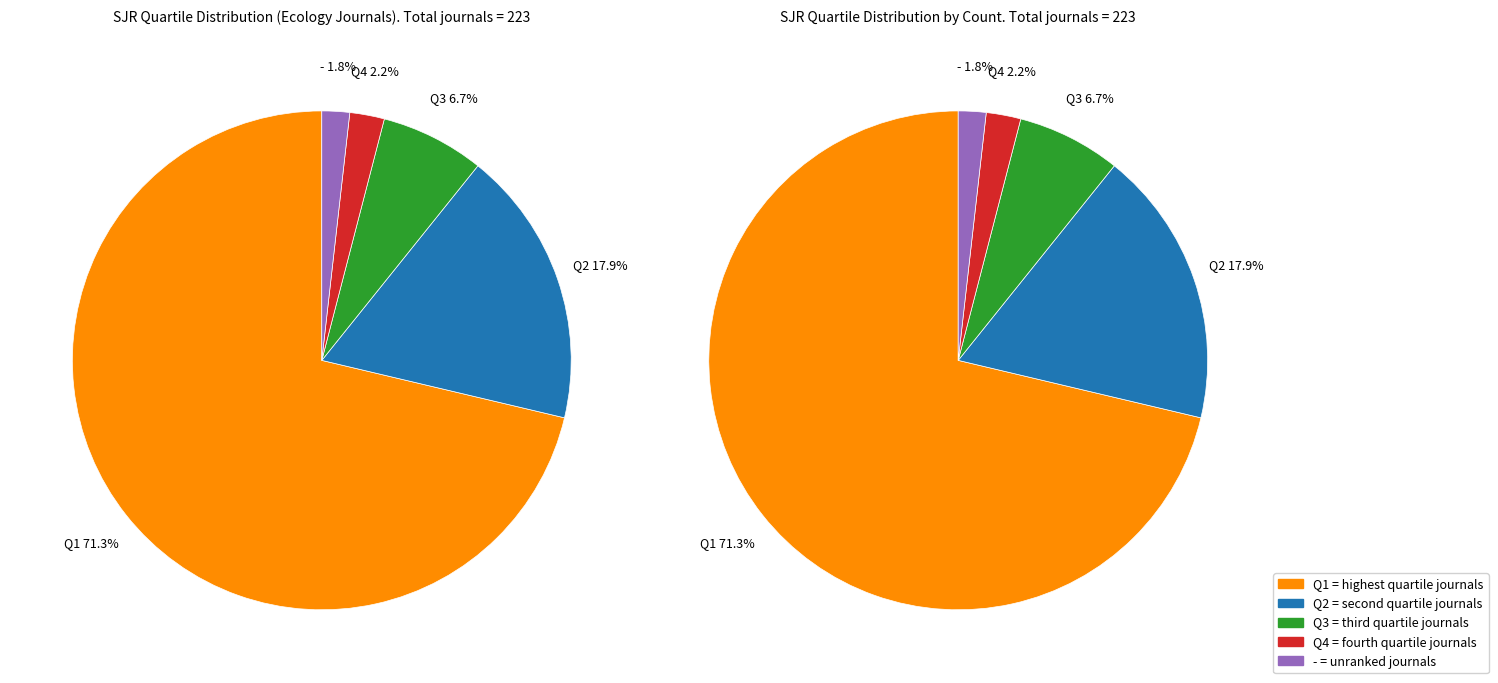

To the nearest percent, what percentage of the pie is Q1?

71%